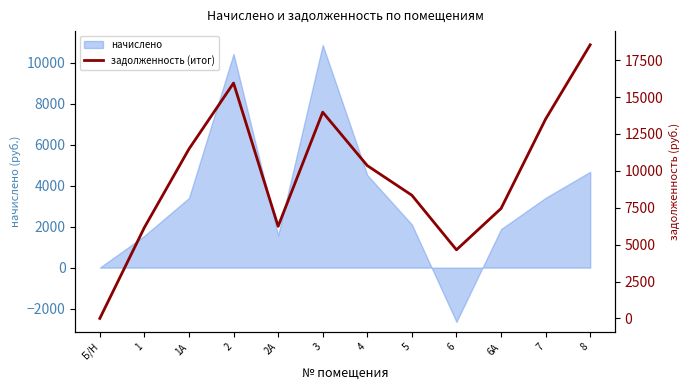

What is the lowest value of the начислено series?

-2647.9